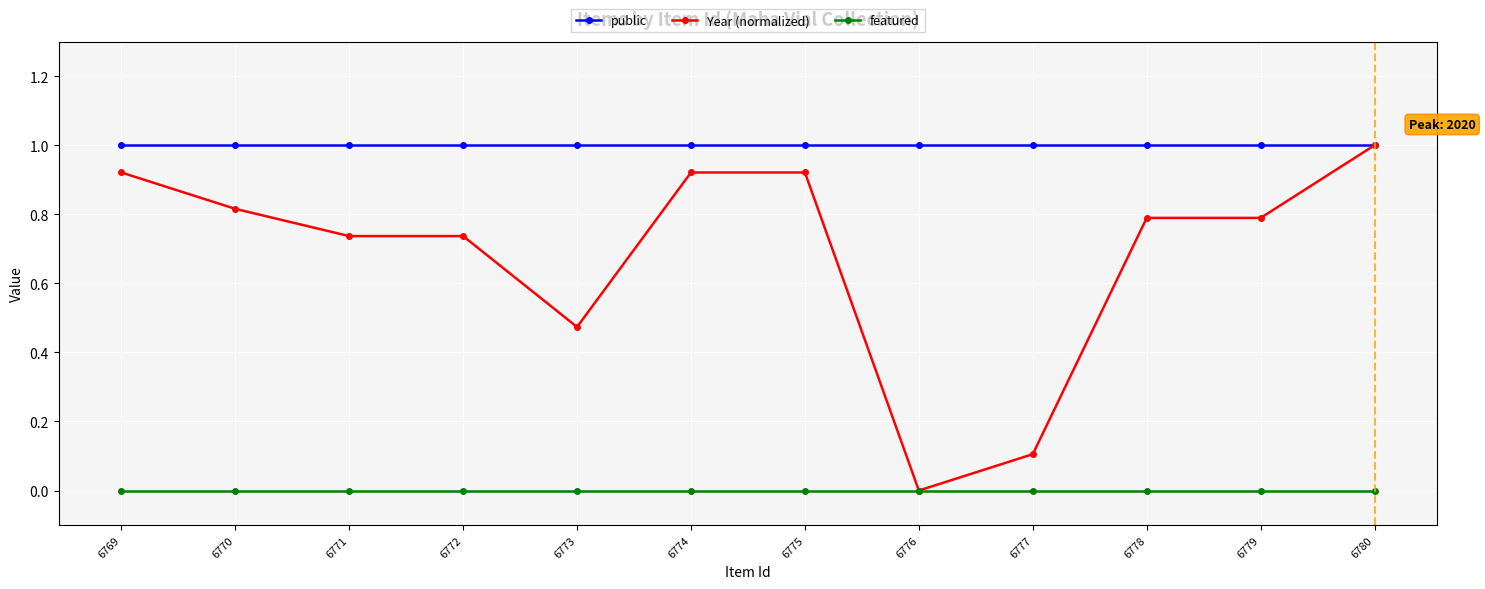

At how many categories does at least one series exceed 0?

12